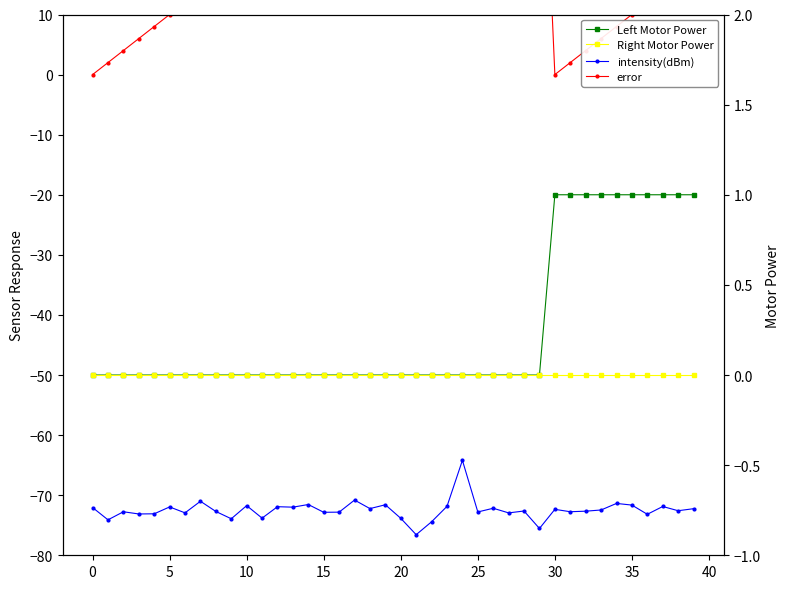

True or false: intensity(dBm) has a value of -75.5 at 29.

True